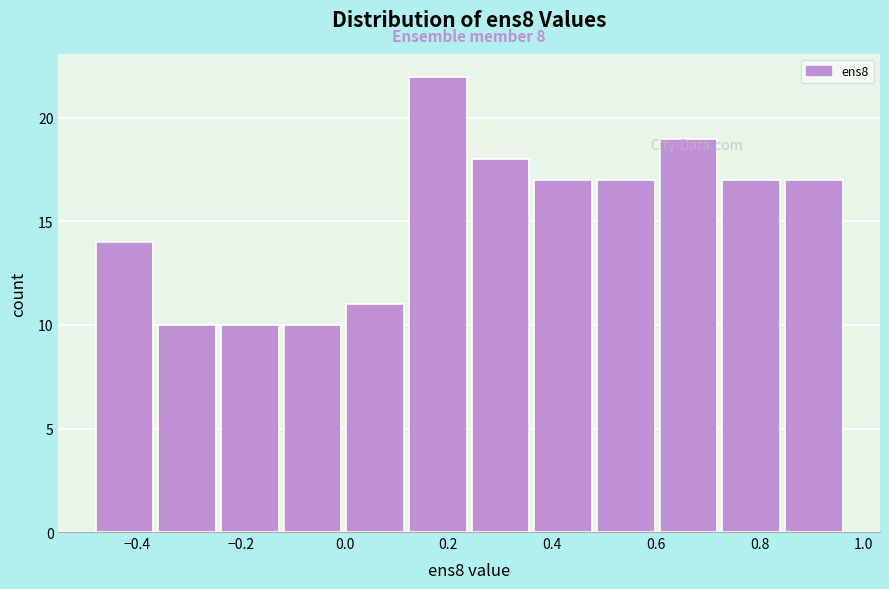

Which range on the x-axis has the tallest bar?

0.12 to 0.24